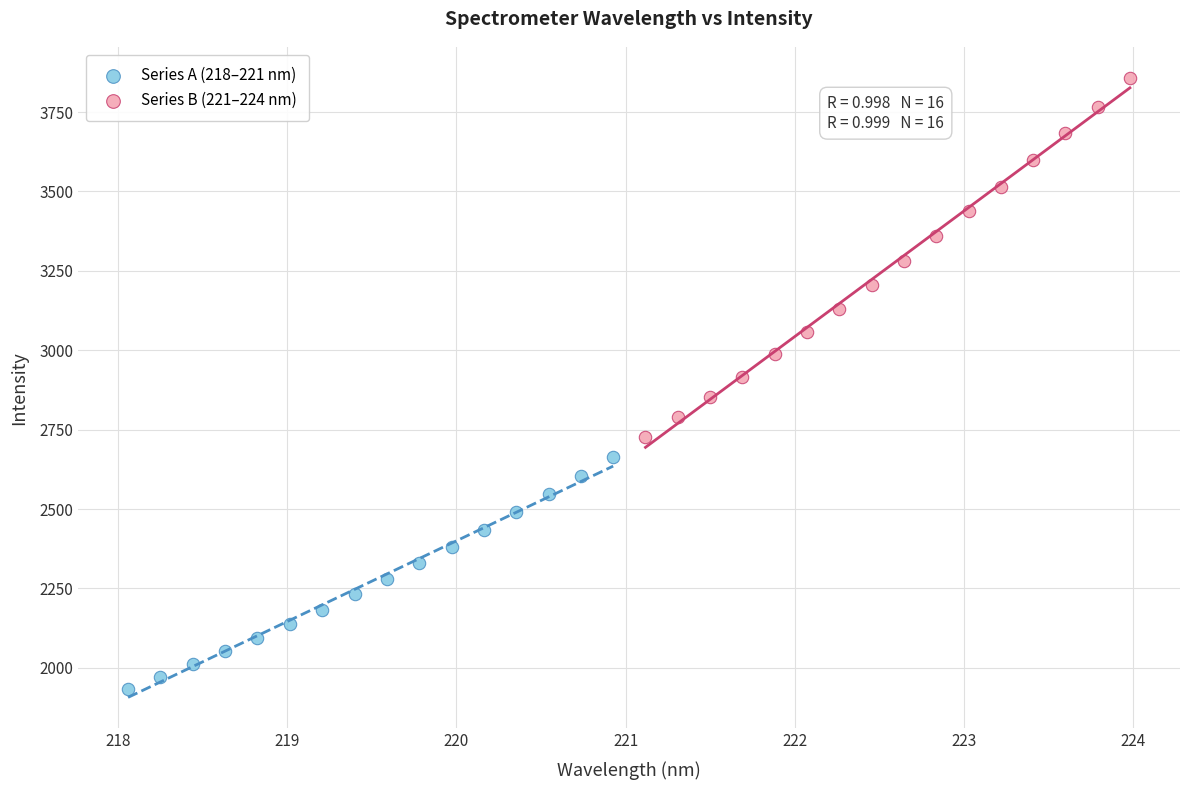

Which series reaches the minimum Y coordinate?

Series A (218–221 nm)